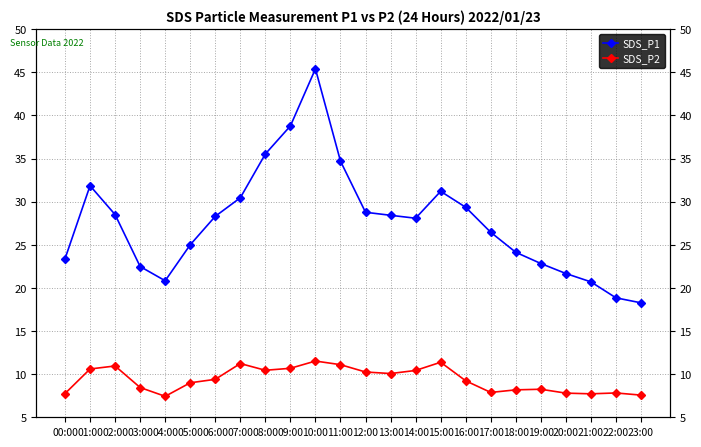

What is the sum of the SDS_P2 values at 06:00 and 10:00?

20.9